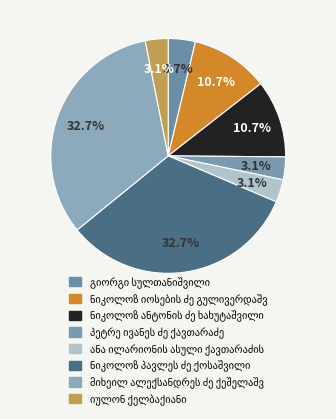

Count the number of slices in the pie.

8